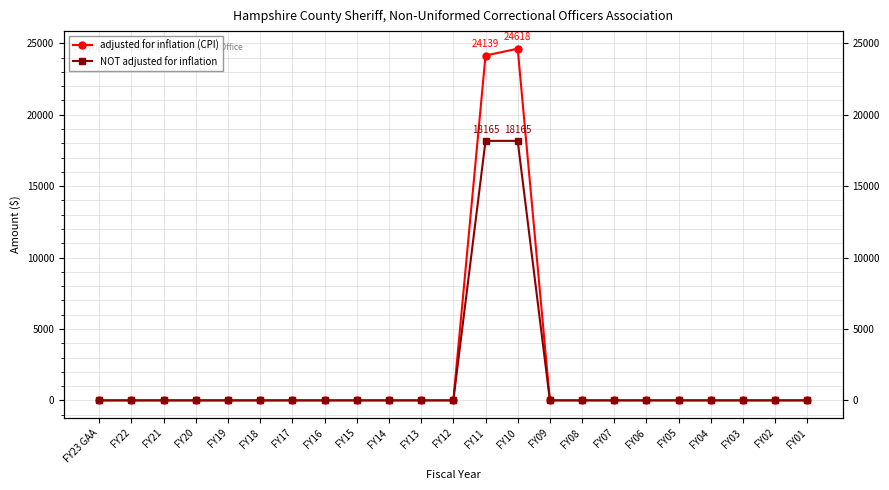

How many lines are shown in the chart?

2